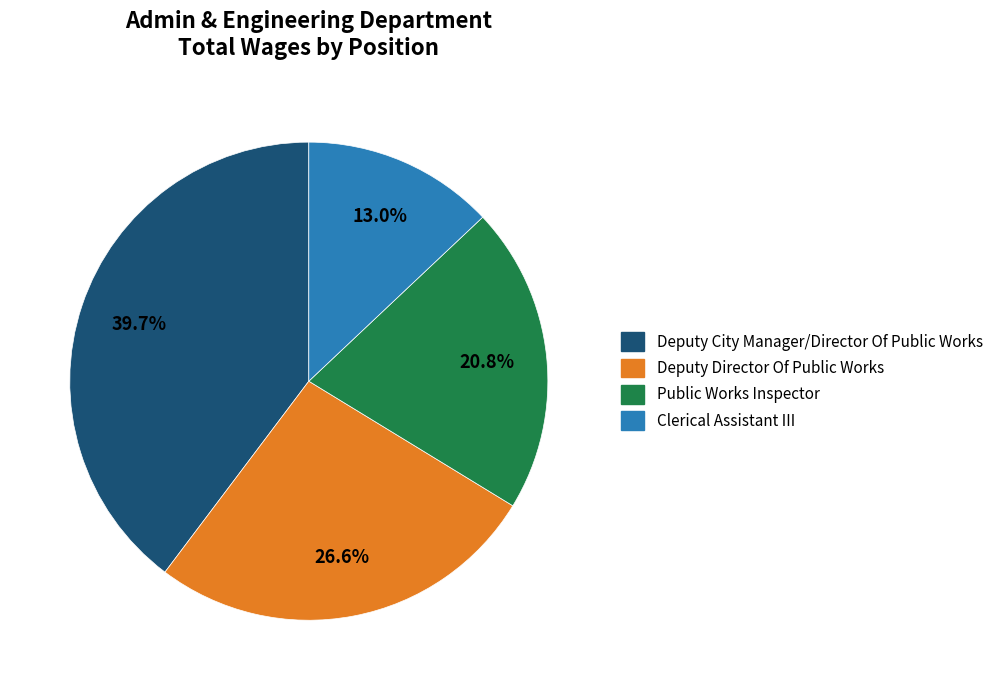

Is the sum of Public Works Inspector and Clerical Assistant III greater than half?

No